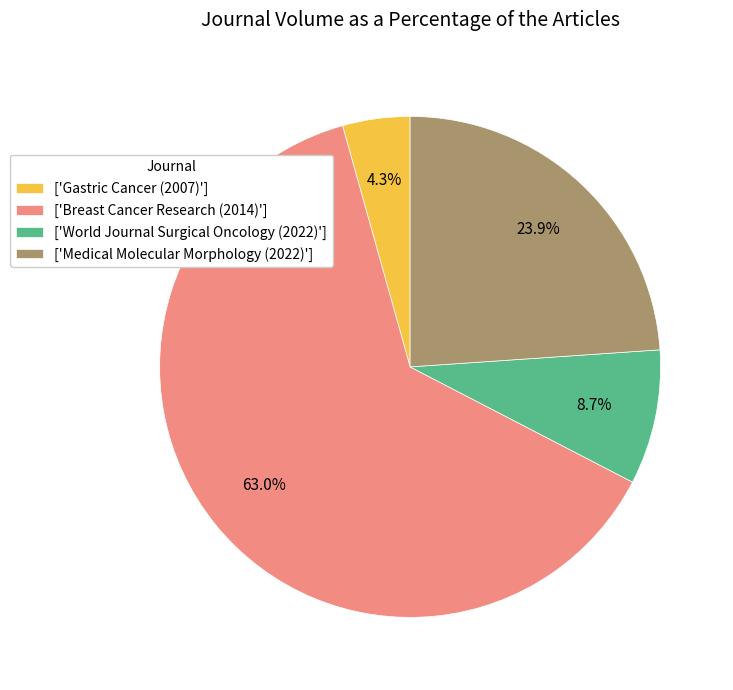

Which slice represents more than half of the pie?

['Breast Cancer Research (2014)']